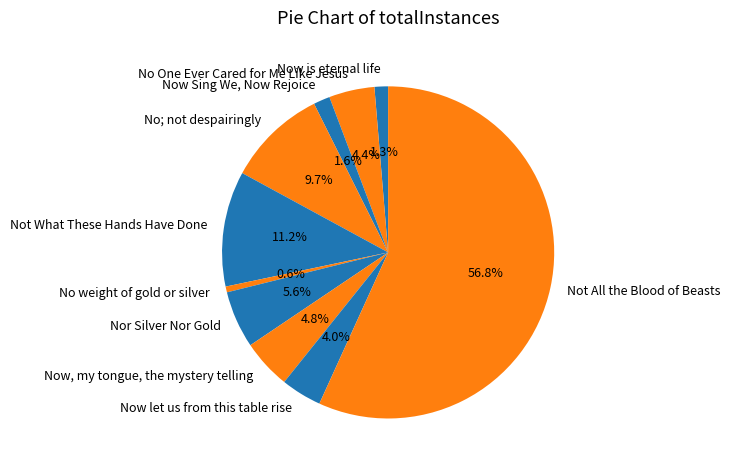

What percentage is the Now, my tongue, the mystery telling slice, to the nearest percent?

5%